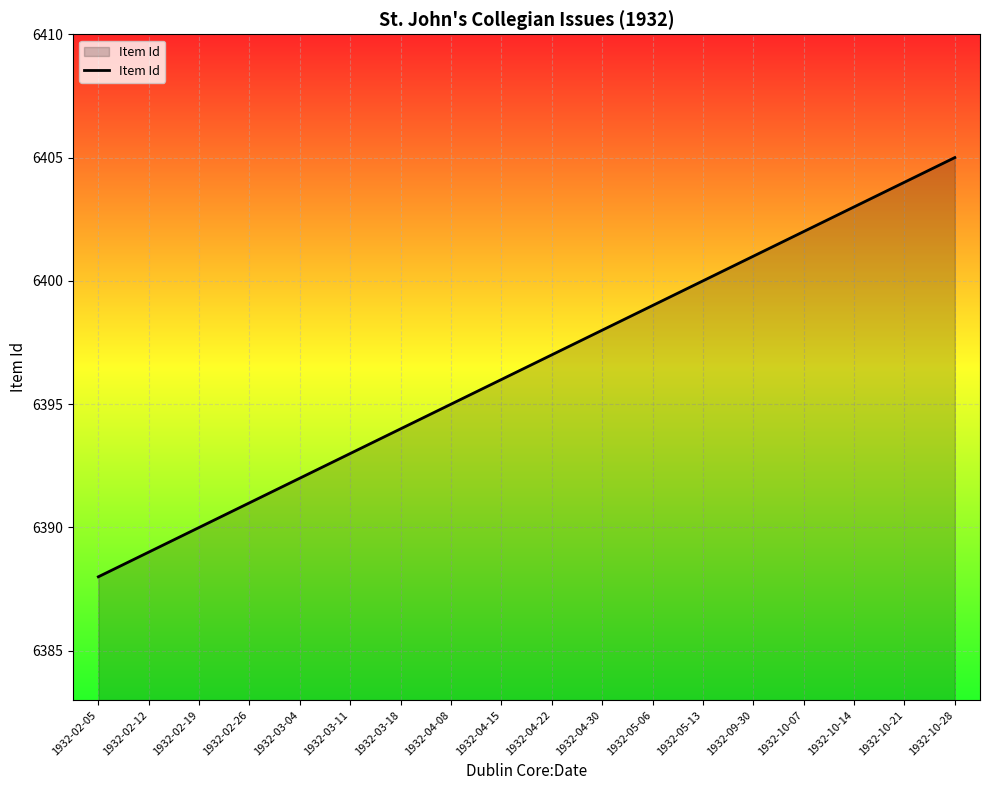

Rank the categories by value from highest to lowest.

1932-10-28, 1932-10-21, 1932-10-14, 1932-10-07, 1932-09-30, 1932-05-13, 1932-05-06, 1932-04-30, 1932-04-22, 1932-04-15, 1932-04-08, 1932-03-18, 1932-03-11, 1932-03-04, 1932-02-26, 1932-02-19, 1932-02-12, 1932-02-05